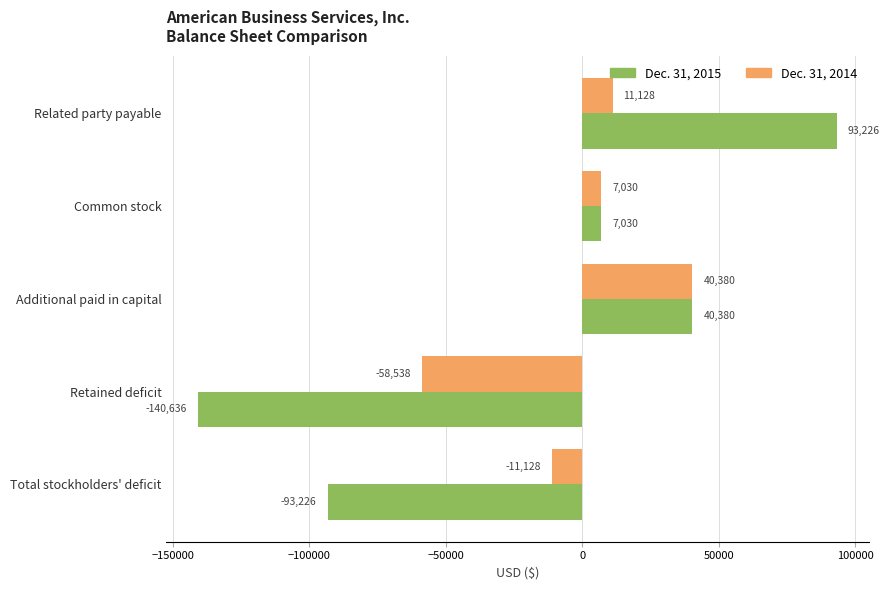

What is the lowest value of the Dec. 31, 2014 series?

-58538